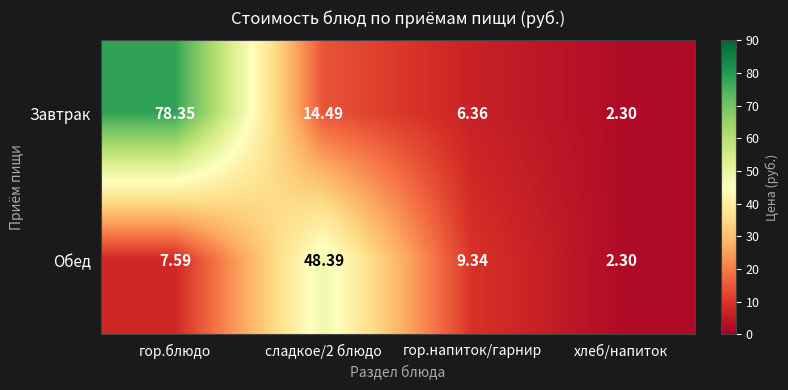

At which label does Завтрак reach its peak?

гор.блюдо